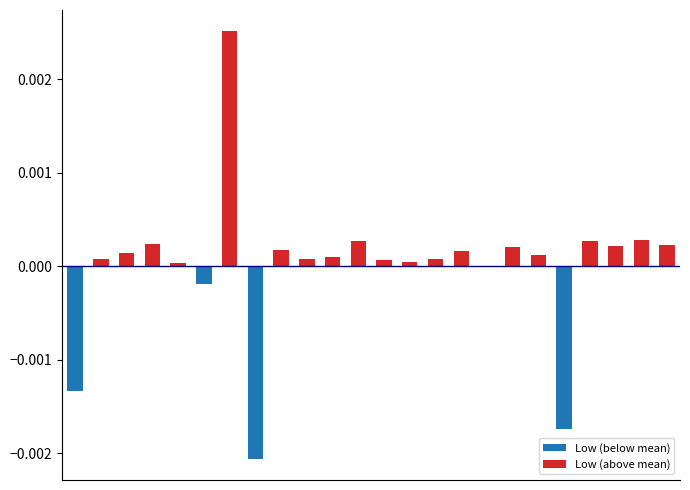

Which series has the largest total across all categories?

Low (above mean)